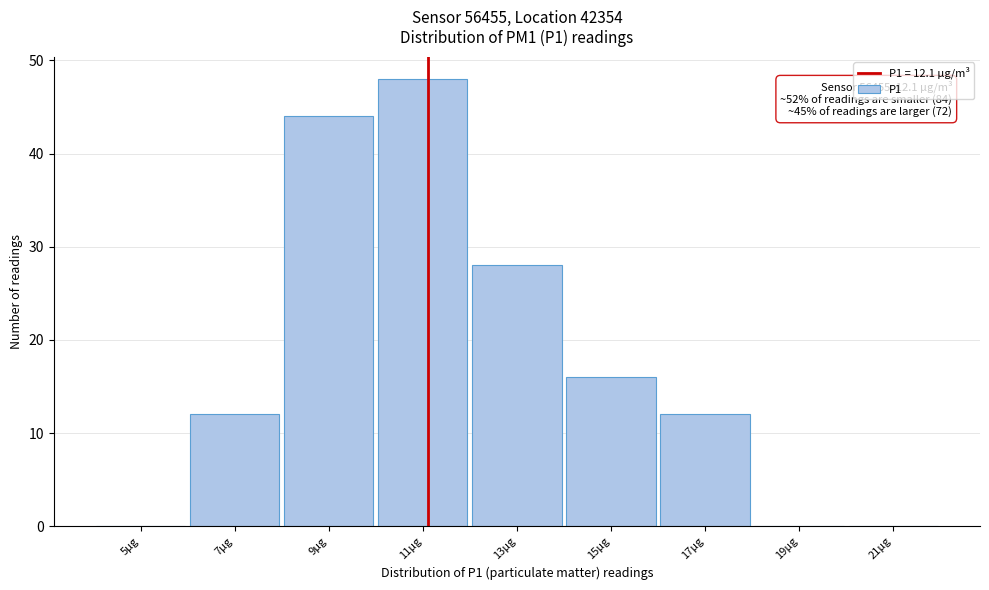

Reading left to right, what are all the values shown in this chart?

5µg=0	7µg=12	9µg=44	11µg=48	13µg=28	15µg=16	17µg=12	19µg=0	21µg=0